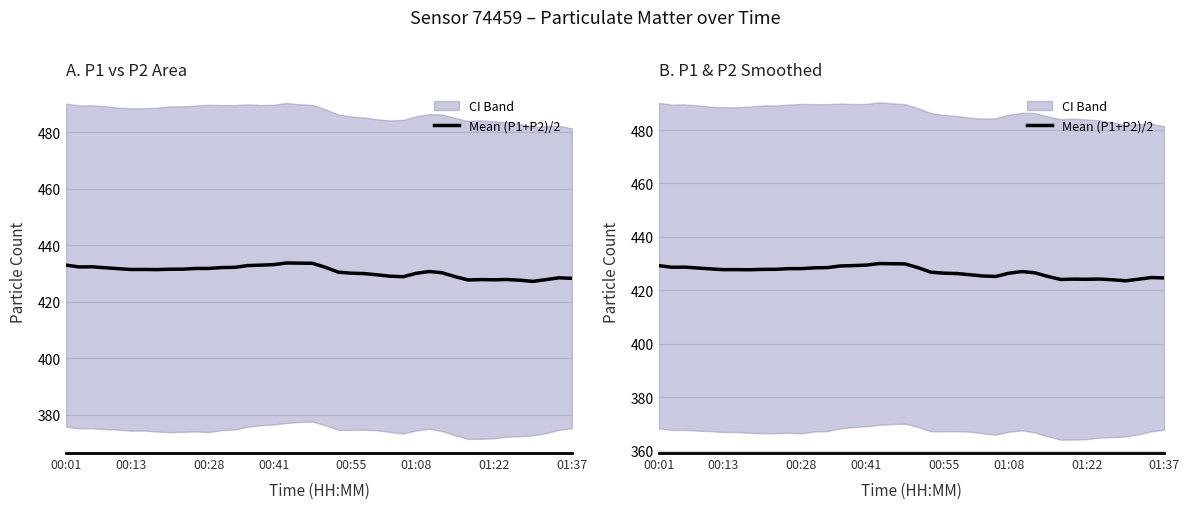

The chart shows a value of 188.0 at 00:55. True or false?

False